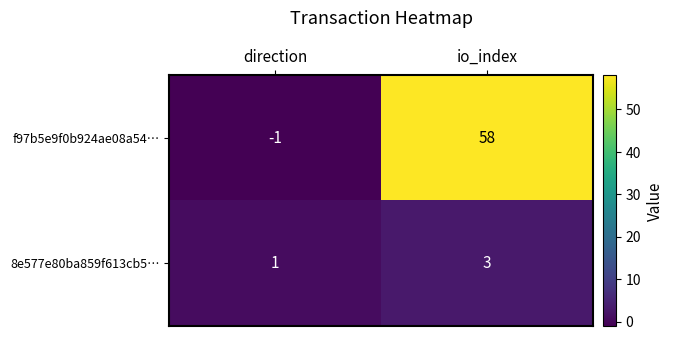

Where is f97b5e9f0b924ae08a54… nearest to the value 28?

direction